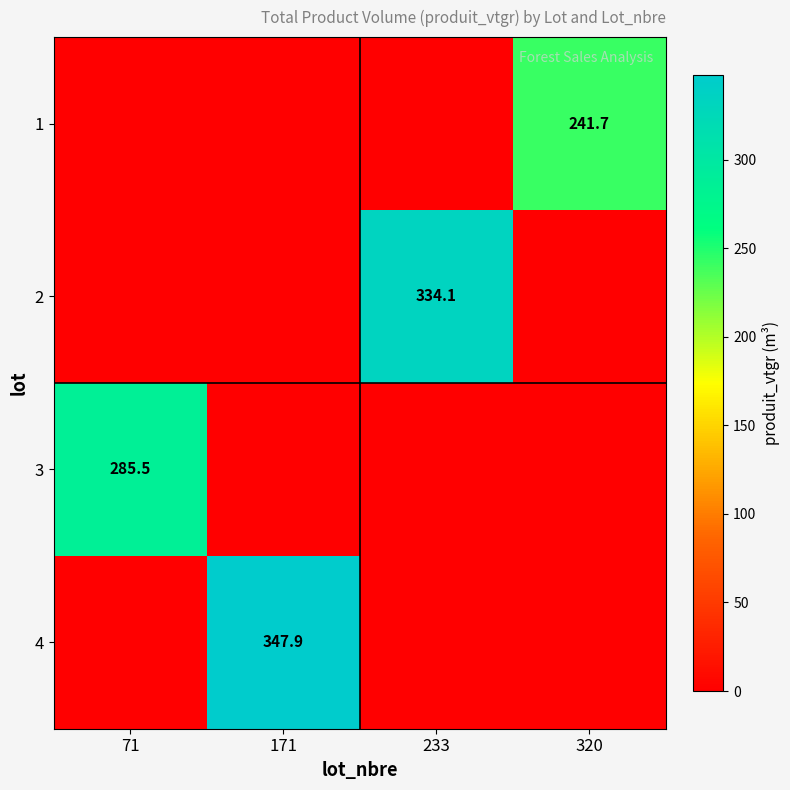

Is it true that 1 equals 345.7 at 320?

False